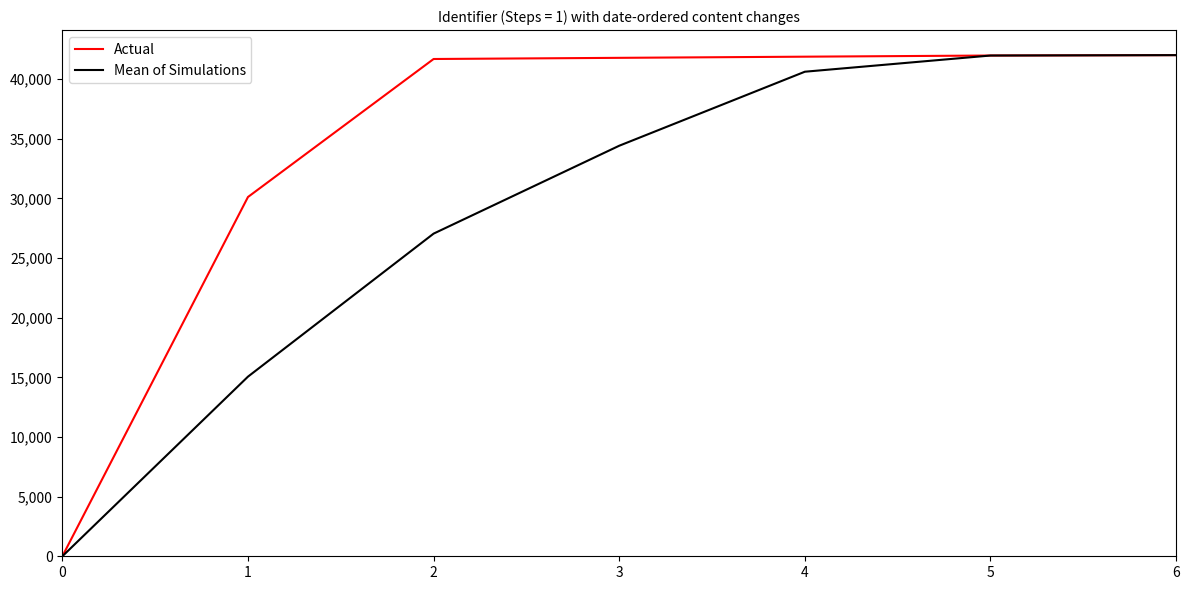

What are all the series names shown in the legend?

Actual, Mean of Simulations